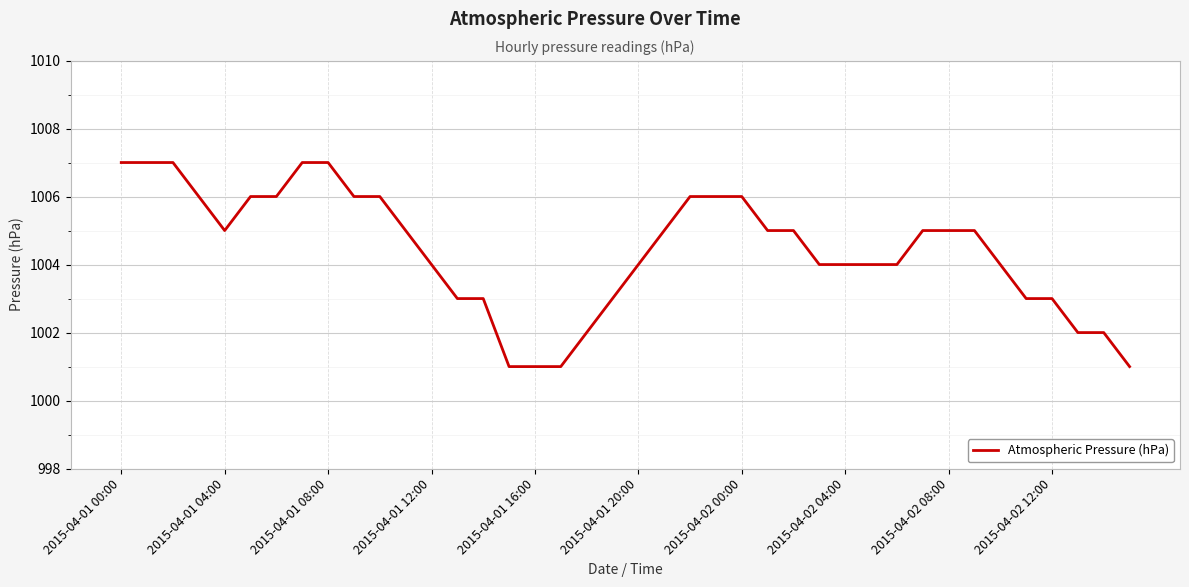

What is the maximum value shown in the chart?

1007